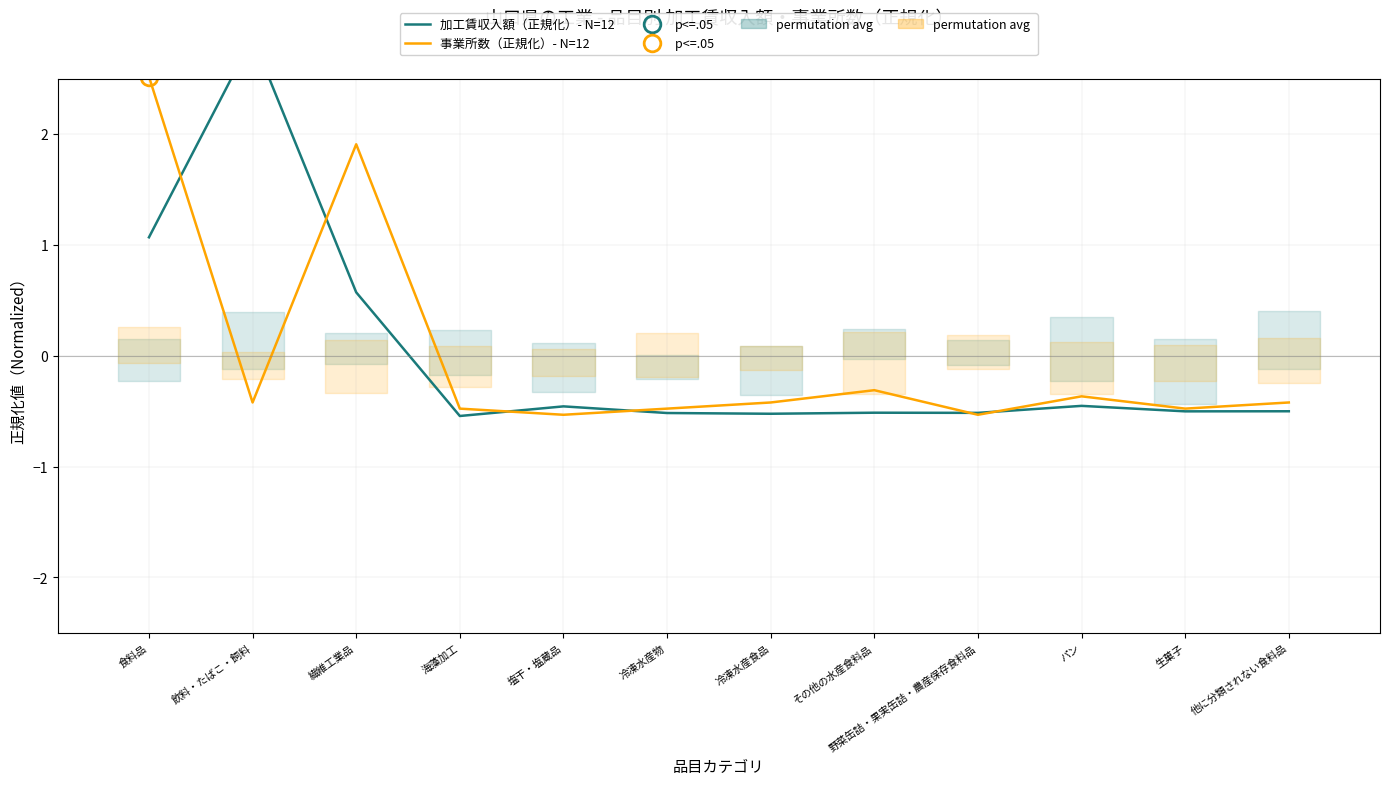

At which label does 加工賃収入額（正規化）- N=12 reach its minimum?

海藻加工